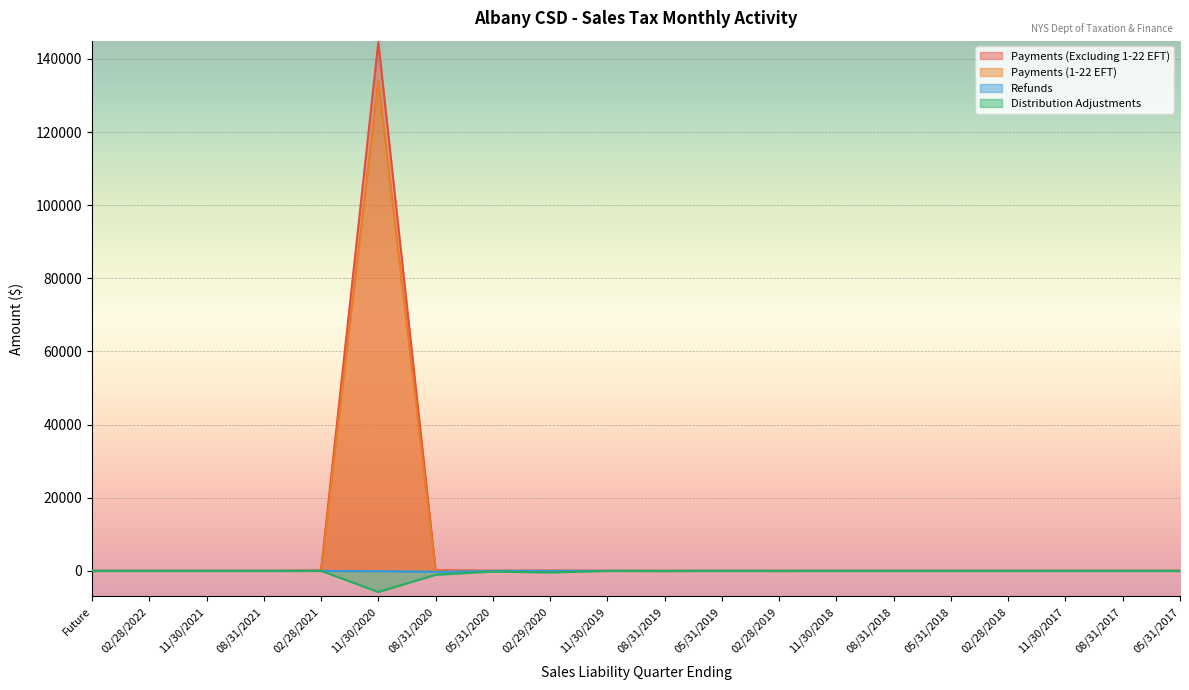

At which category does Distribution Adjustments reach its first local valley?

11/30/2020